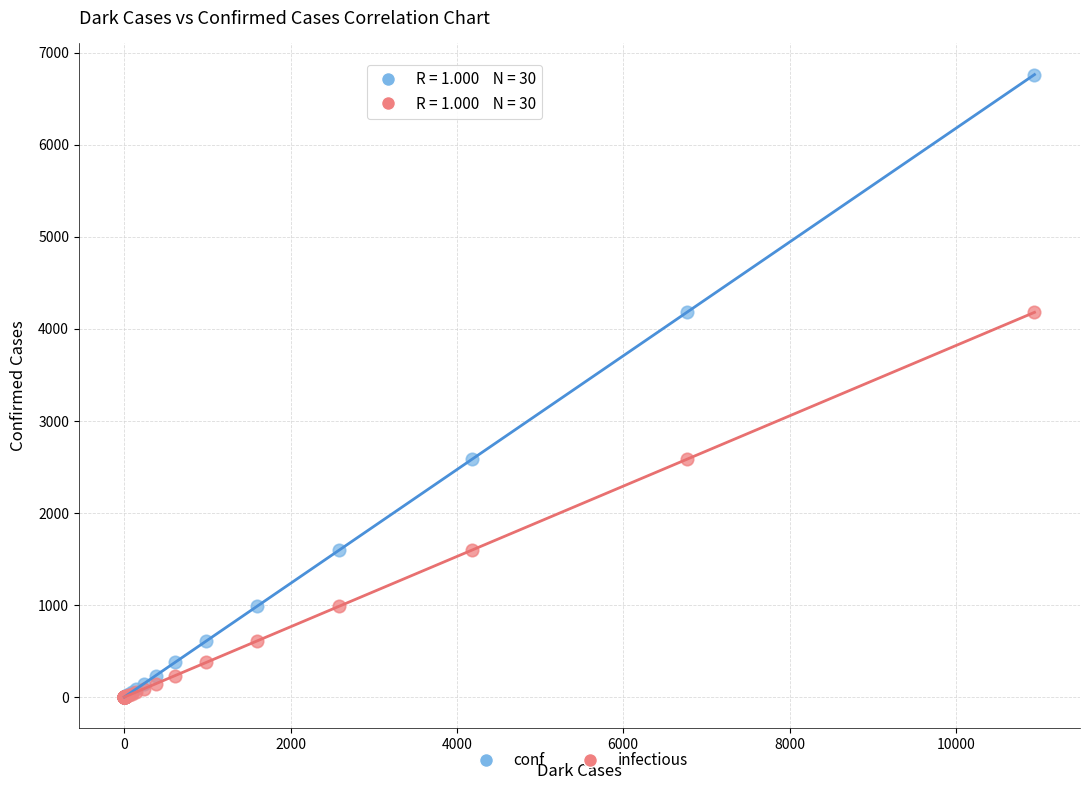

What are all the series names shown in the legend?

conf, infectious